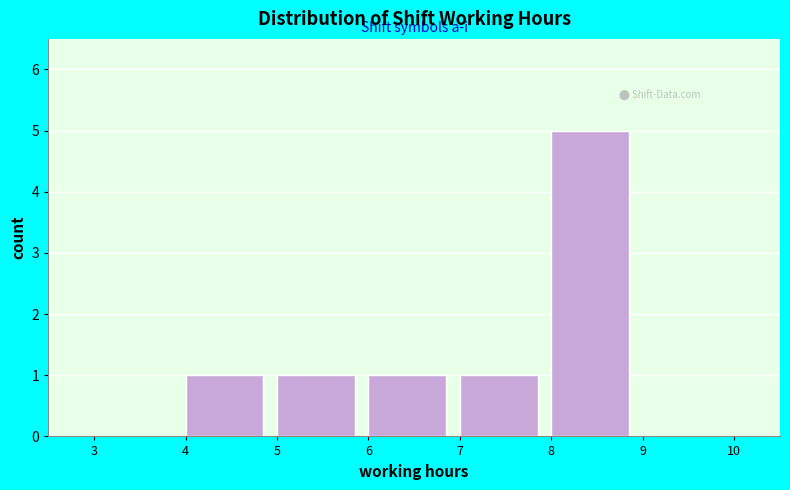

Reading left to right, transcribe this chart: for each bar, give the range it covers on the x-axis and its height. The values are not printed on the chart, so give them approximately, as read against the axis.

3 to 4: 0
4 to 5: 1
5 to 6: 1
6 to 7: 1
7 to 8: 1
8 to 9: 5
9 to 10: 0